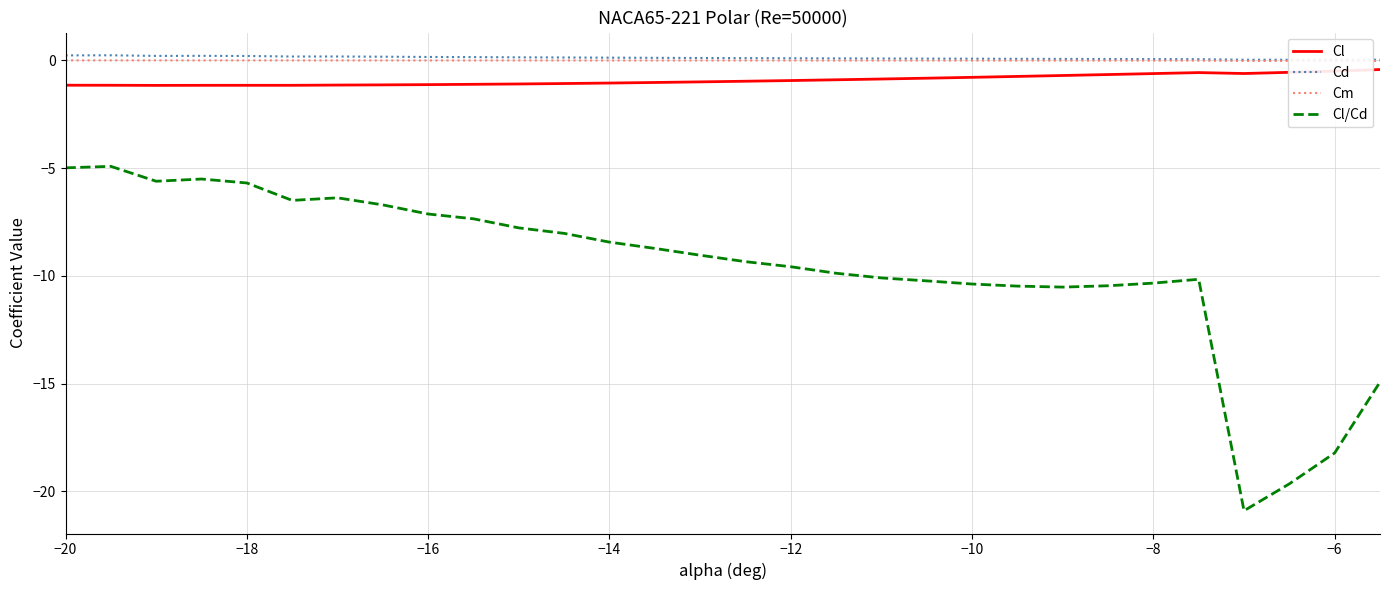

Is it true that Cl/Cd equals -4.7 at −8?

False